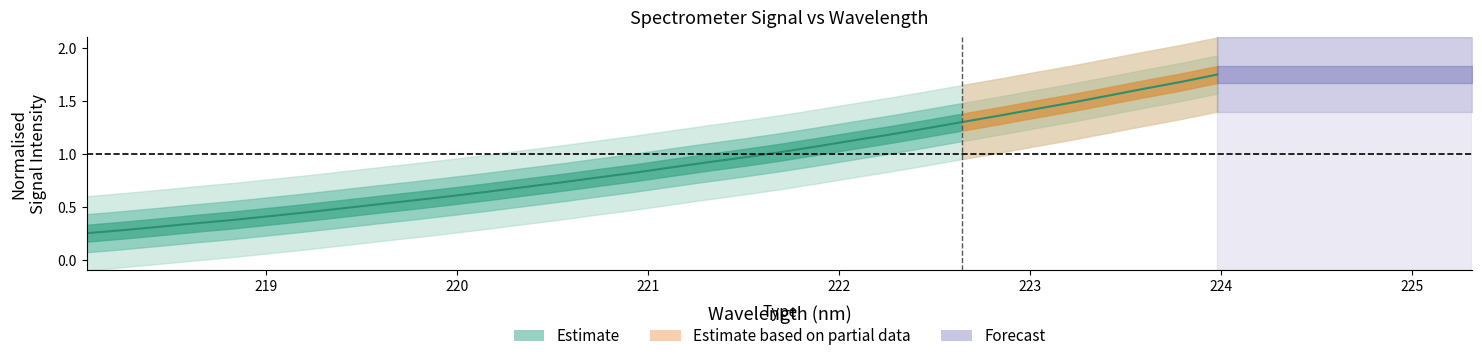

What is the difference between the maximum and second lowest values?

1.5